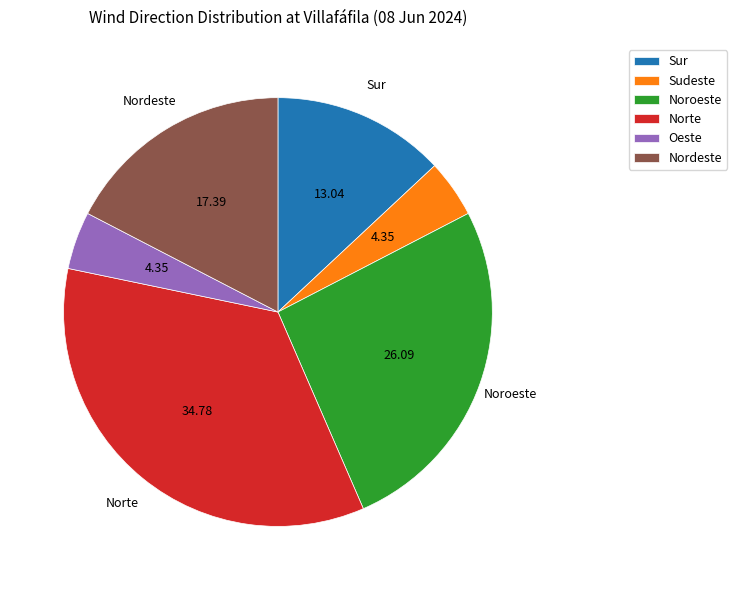

Which slice is the largest?

Norte